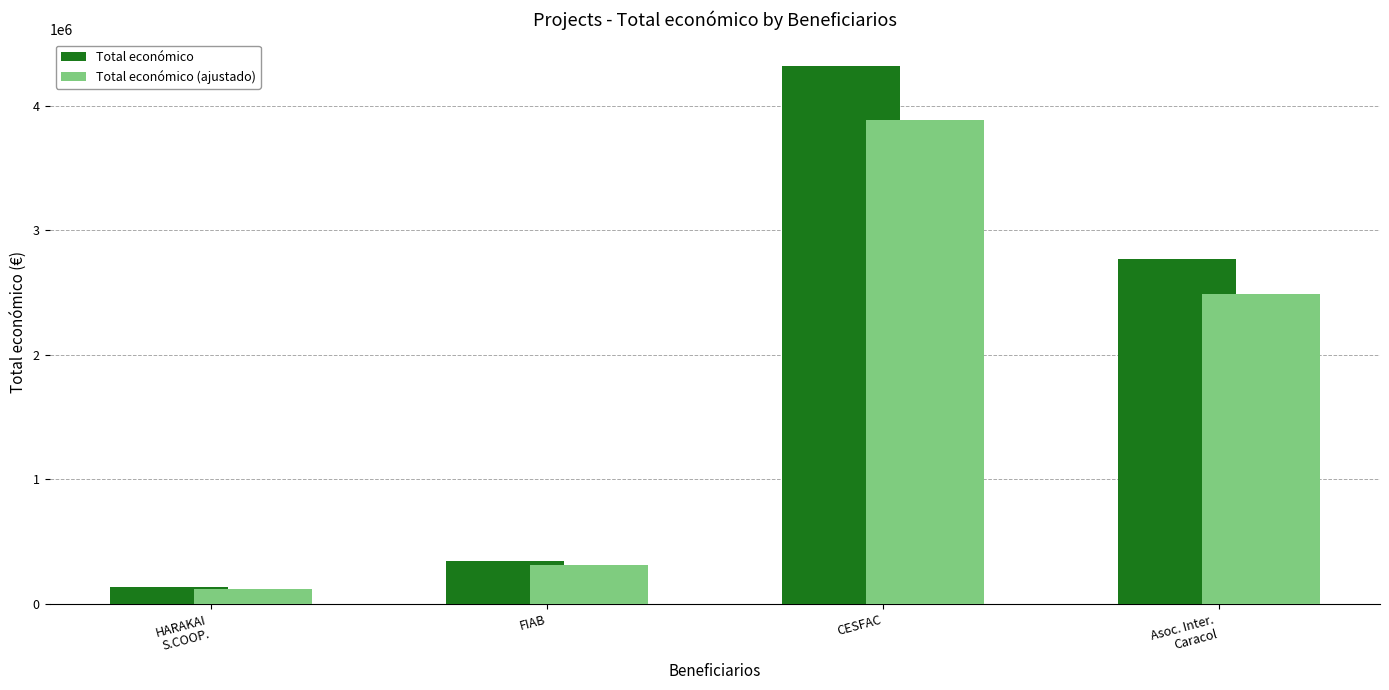

Count the number of categories in the chart.

4